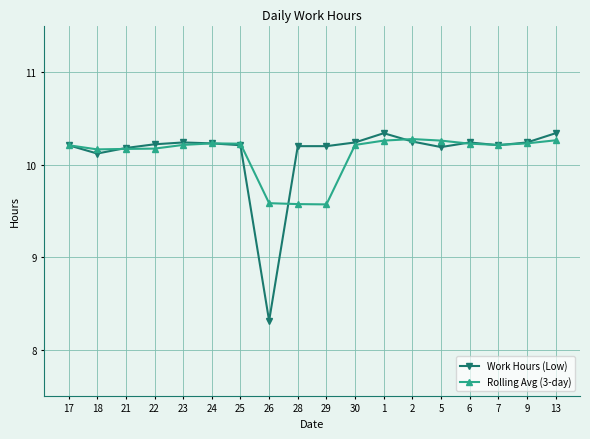

Which label corresponds to the smallest value in the chart?

26